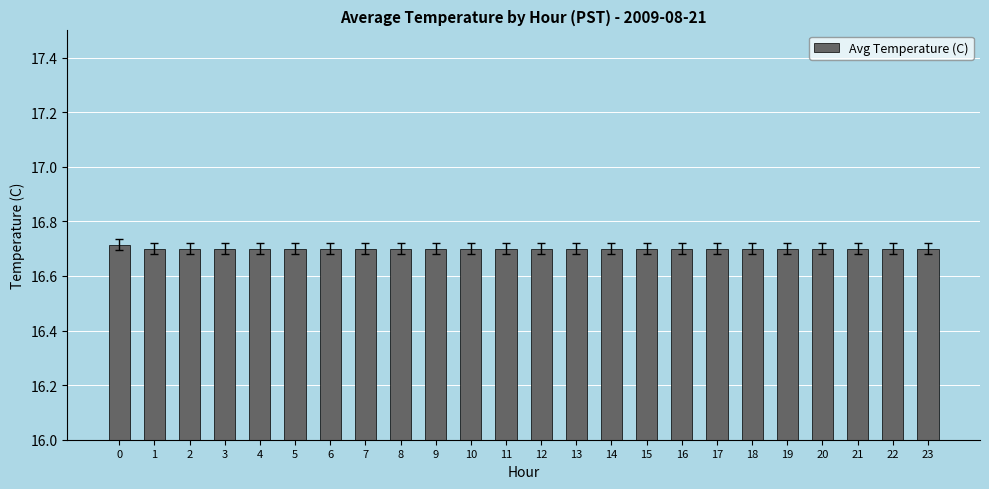

Count the values in the range 16 to 17.

24